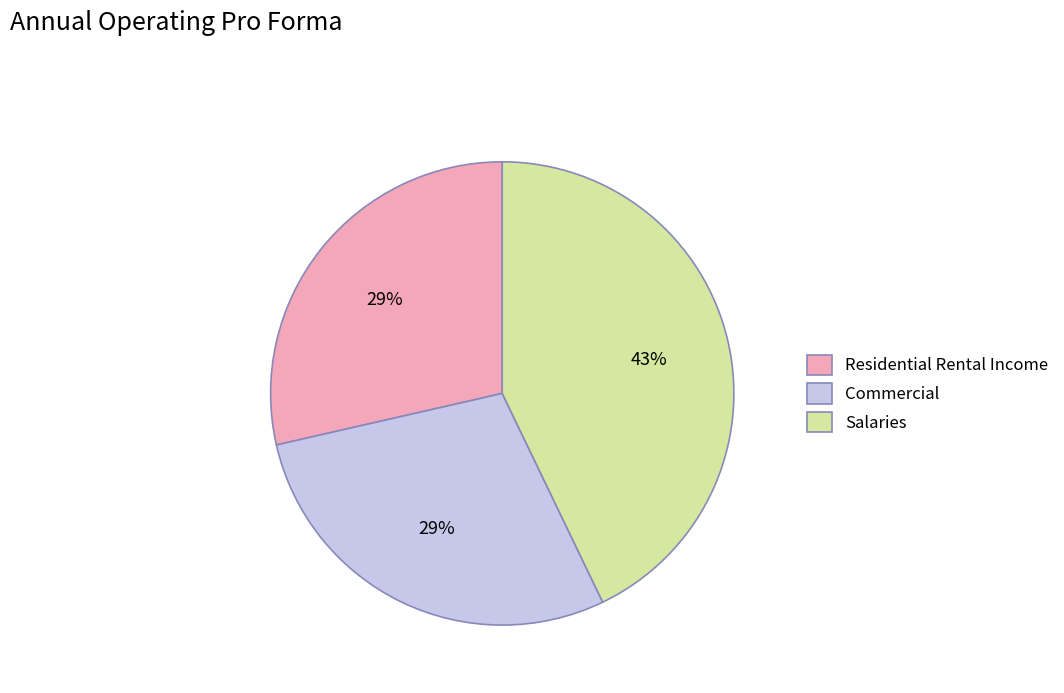

Combined, do Residential Rental Income and Commercial account for over 50%?

Yes